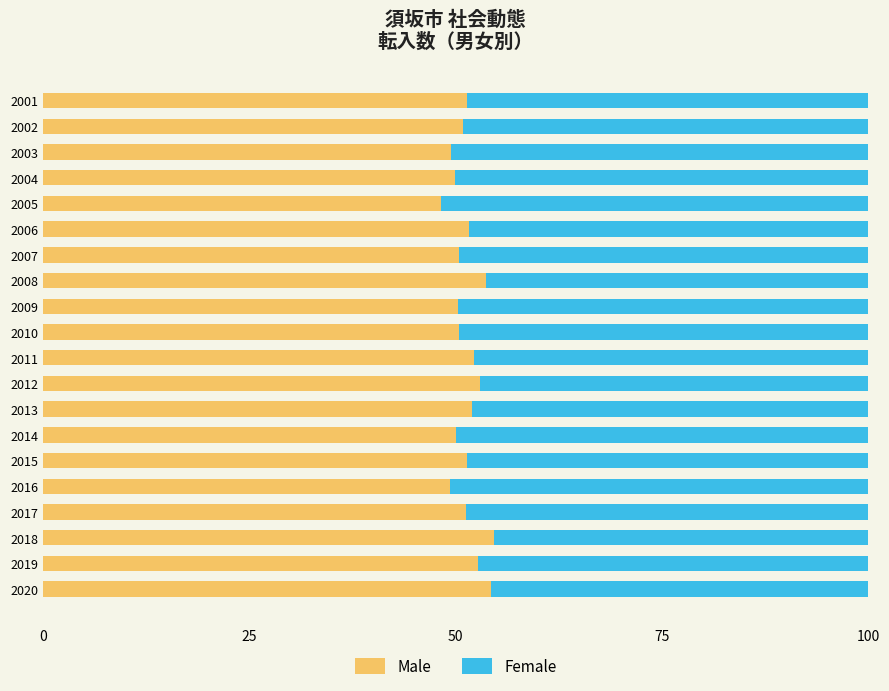

What is the highest value of the Male series?

54.7